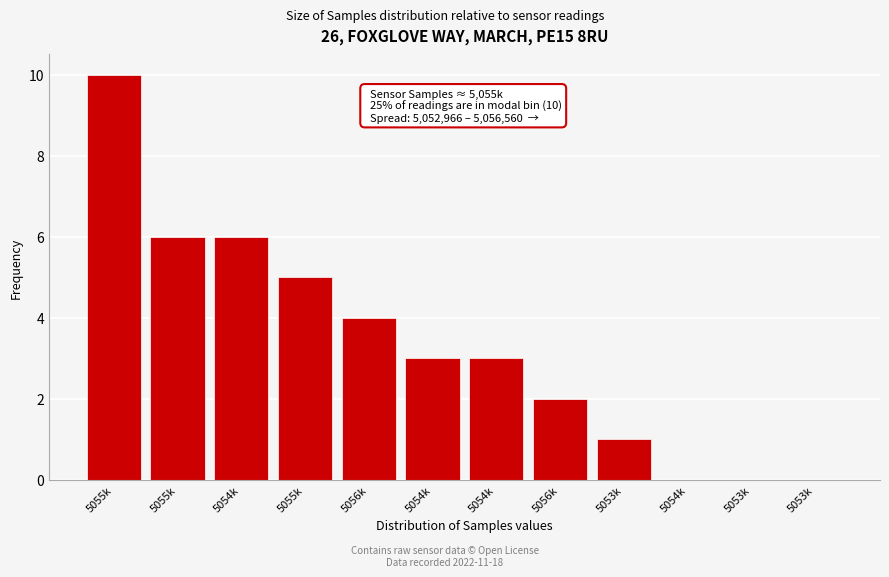

Are the bars horizontal?

No